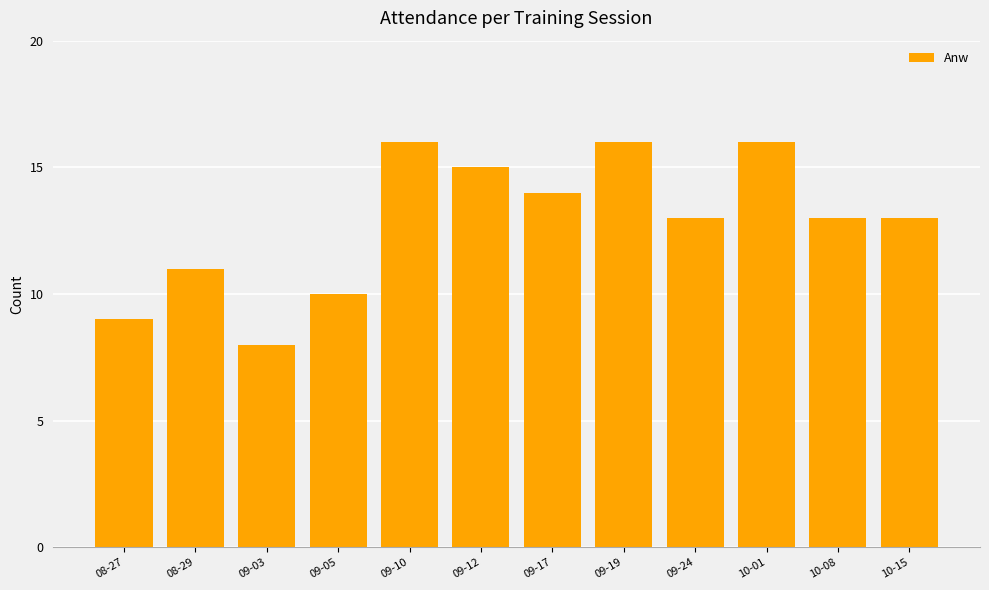

What is the minimum value shown in the chart?

8